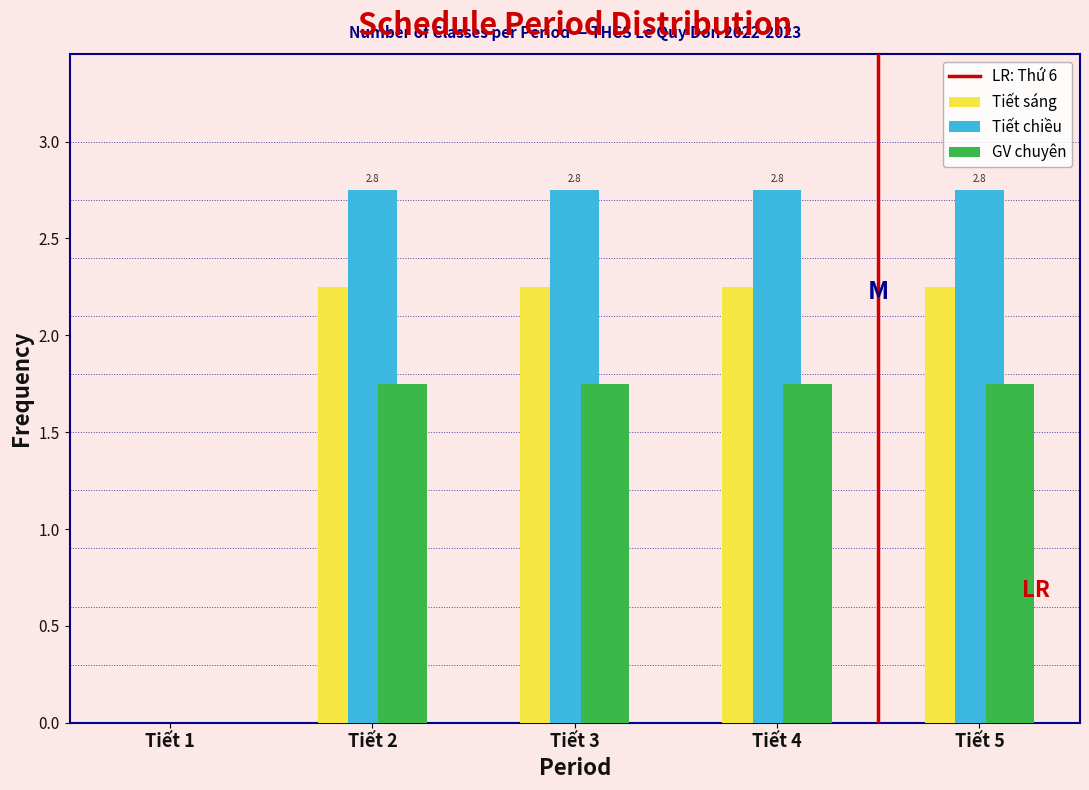

True or false: Tiết chiều has a value of 1.0 at Tiết 5.

False